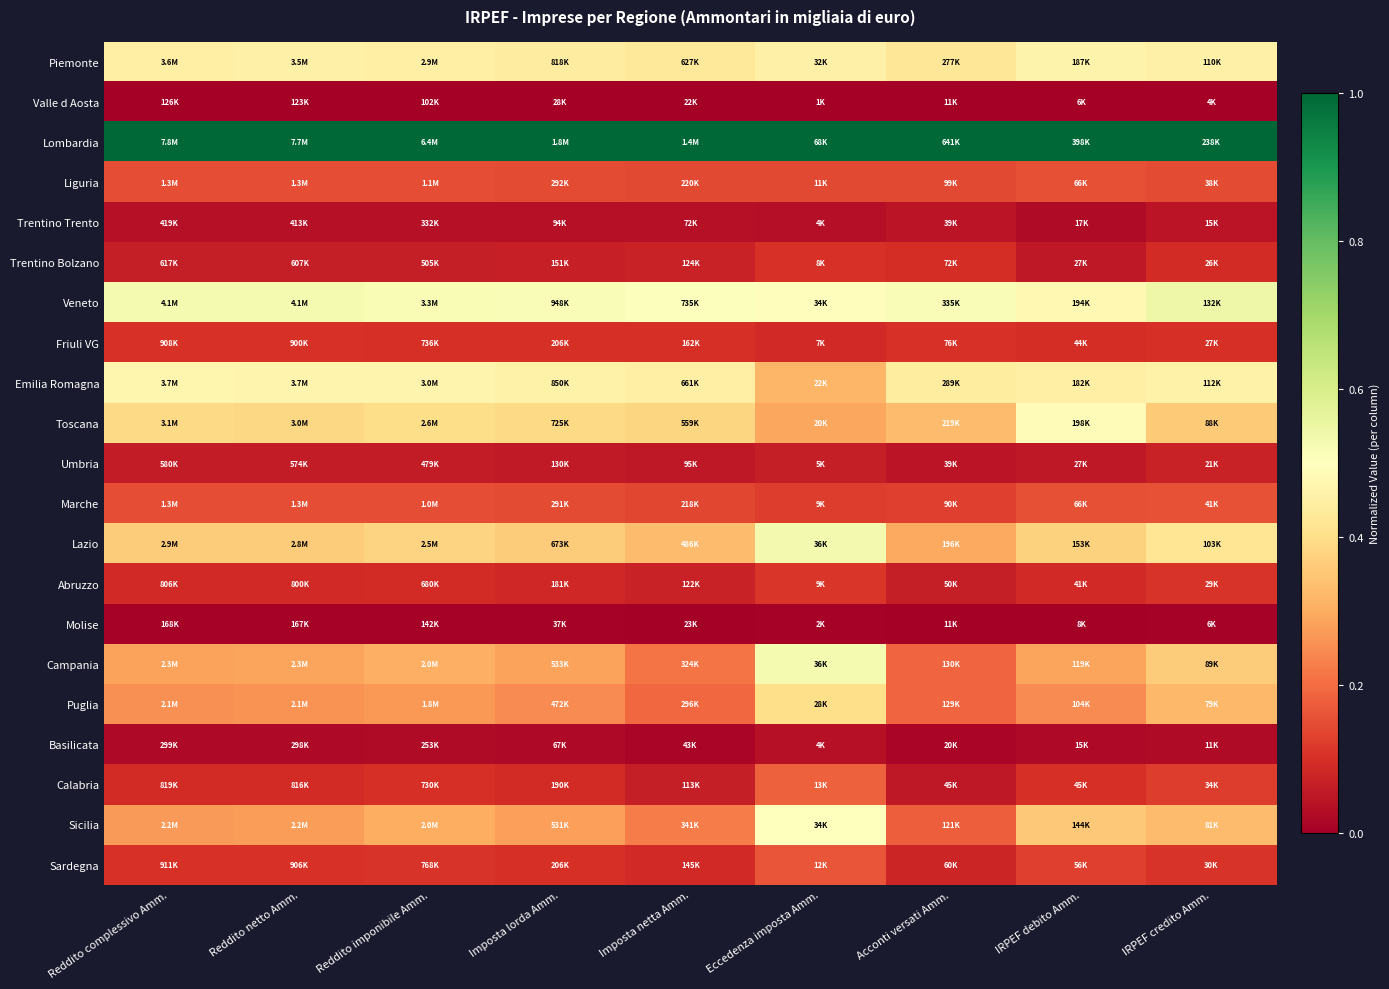

At which category is the sum across all series the highest?

Eccedenza imposta Amm.